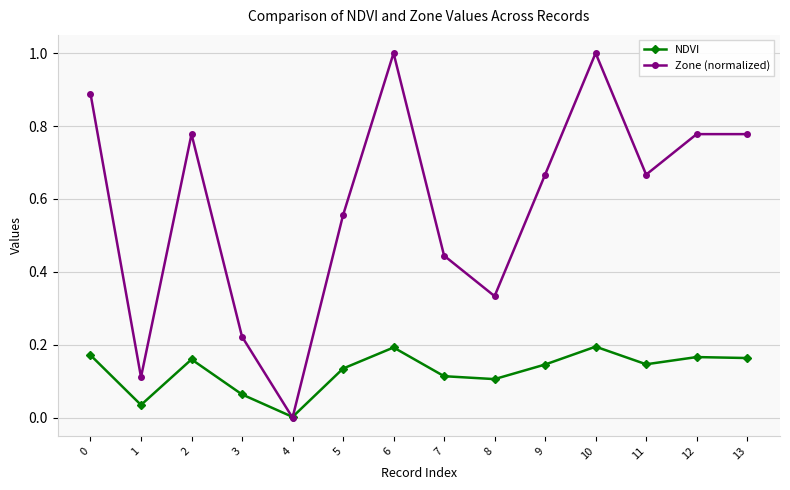

Is it true that Zone (normalized) equals 1.3 at 2?

False